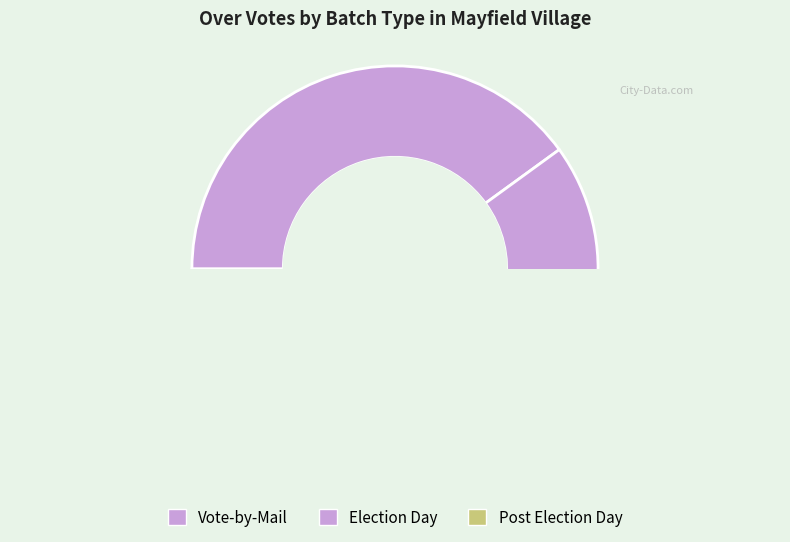

To the nearest percent, what is the difference between the Election Day and Post VBM slice percentages?

50%